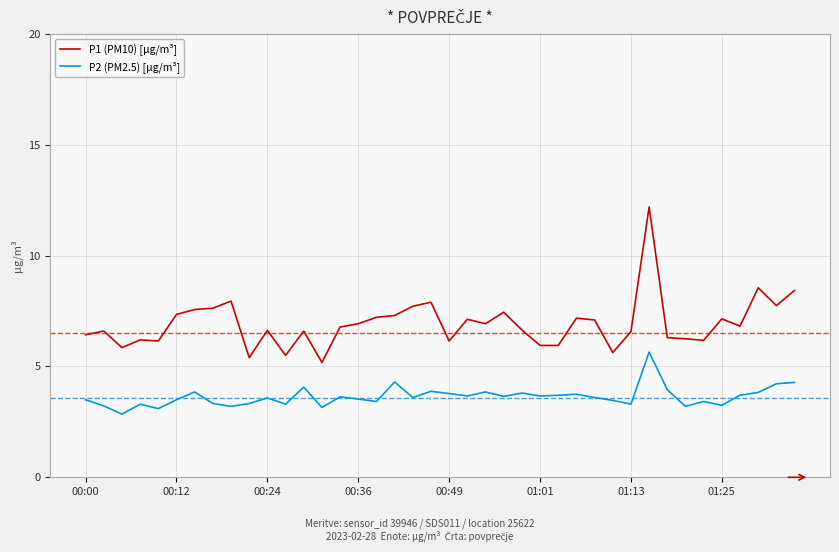

What is the difference between the maximum and minimum values in the P1 (PM10) [µg/m³] series?

7.0